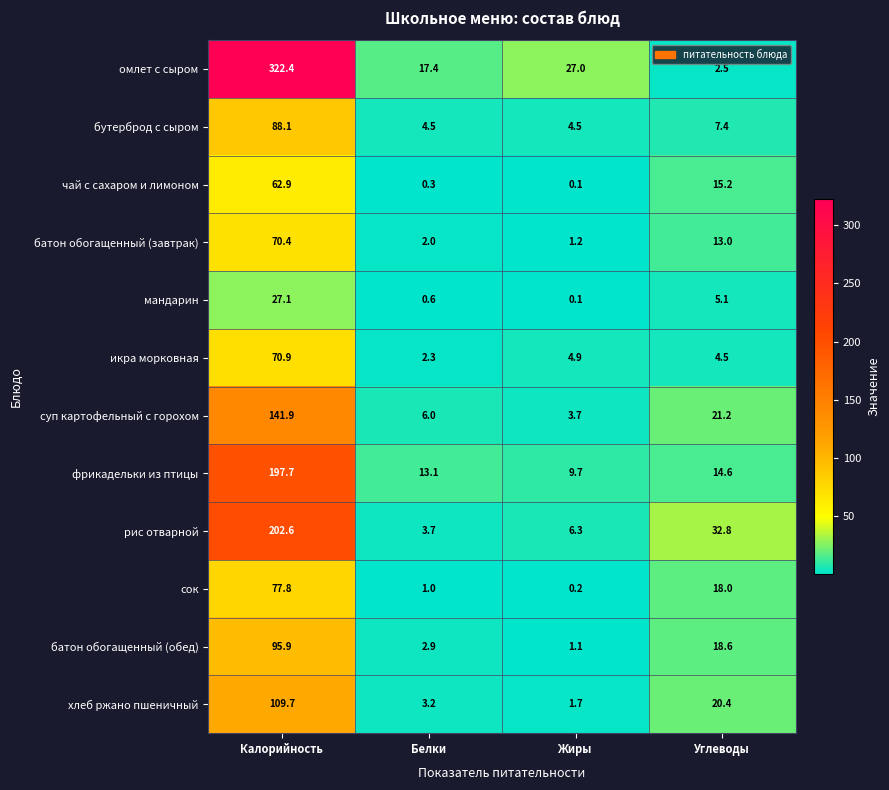

Which series has the largest total across all categories?

омлет с сыром